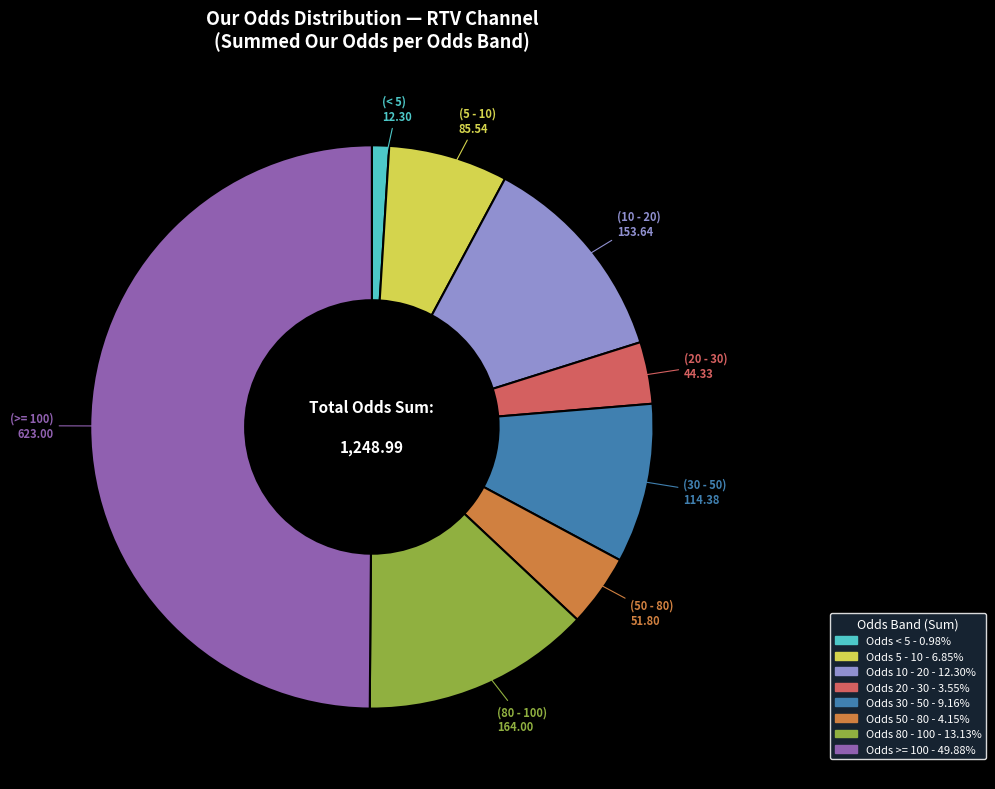

Count the number of slices in the pie.

8